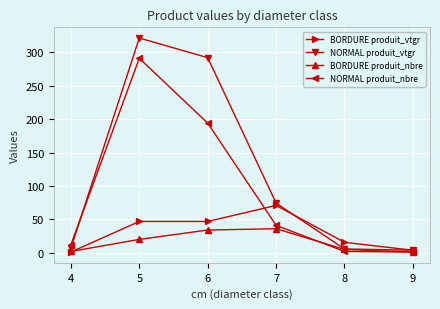

What are all the series names shown in the legend?

BORDURE produit_vtgr, NORMAL produit_vtgr, BORDURE produit_nbre, NORMAL produit_nbre